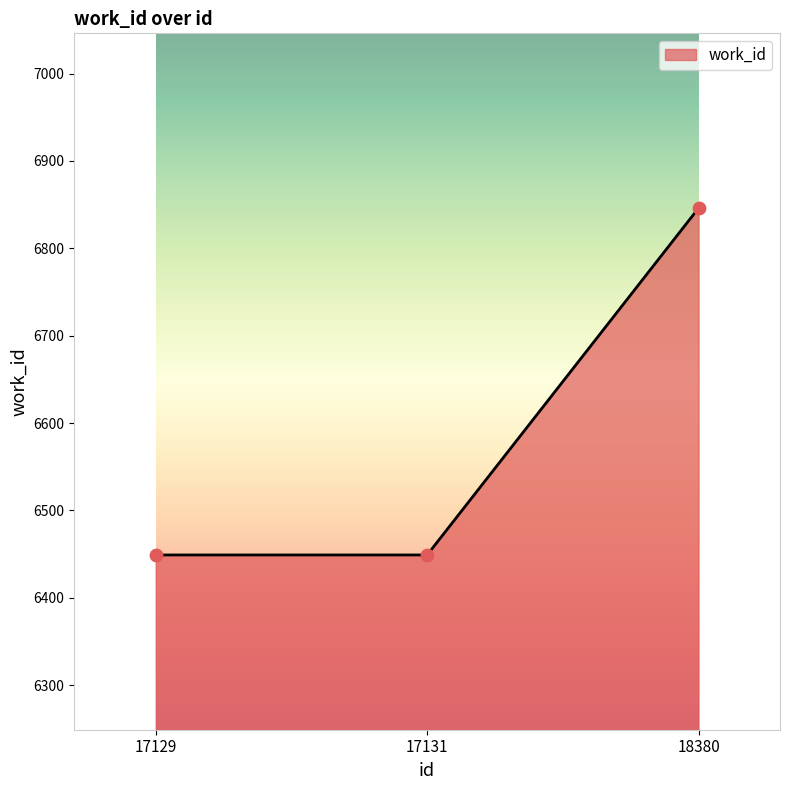

What is the change in value from 17129 to 18380?

+397